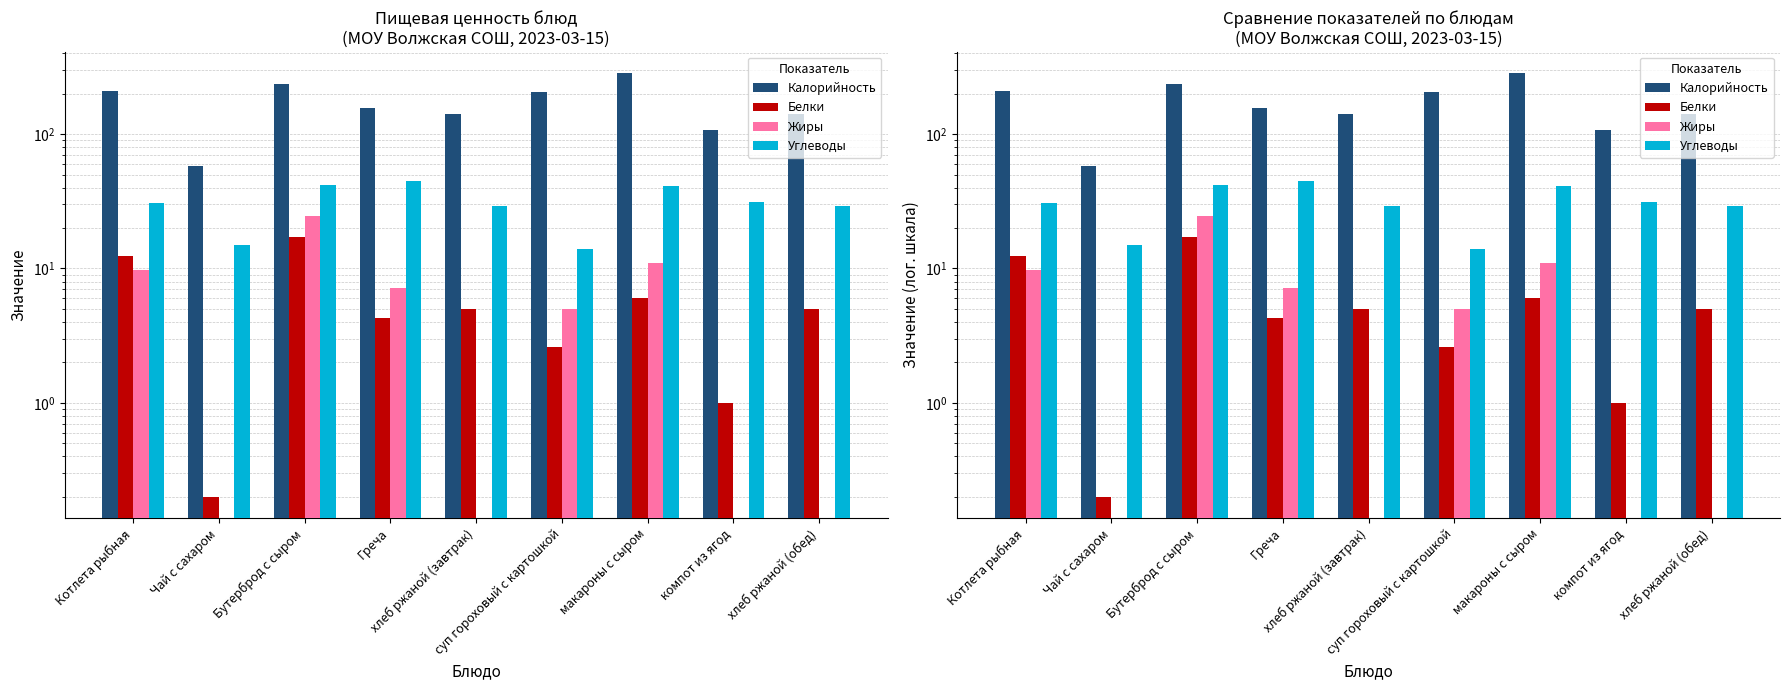

Reading left to right, list all the values displayed in this chart.

Калорийность: 209.0	58.0	236.0	156.0	142.0	205.0	285.0	108.0	142.0
Белки: 12.3	0.2	17.3	4.3	5.0	2.6	6.0	1.0	5.0
Жиры: 9.8	0.0	24.4	7.2	0.0	5.0	11.0	0.0	0.0
Углеводы: 30.9	15.0	42.0	45.0	29.0	14.0	41.0	31.0	29.0